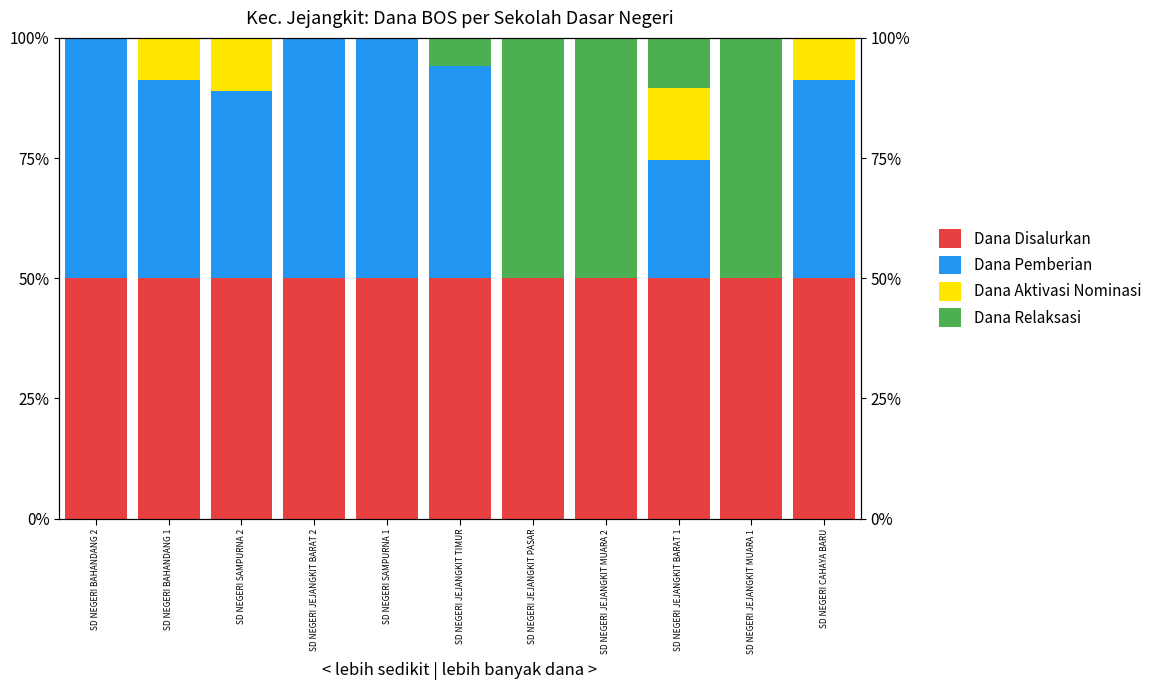

The Dana Pemberian series shows 50.0 at SD NEGERI SAMPURNA 1. True or false?

True